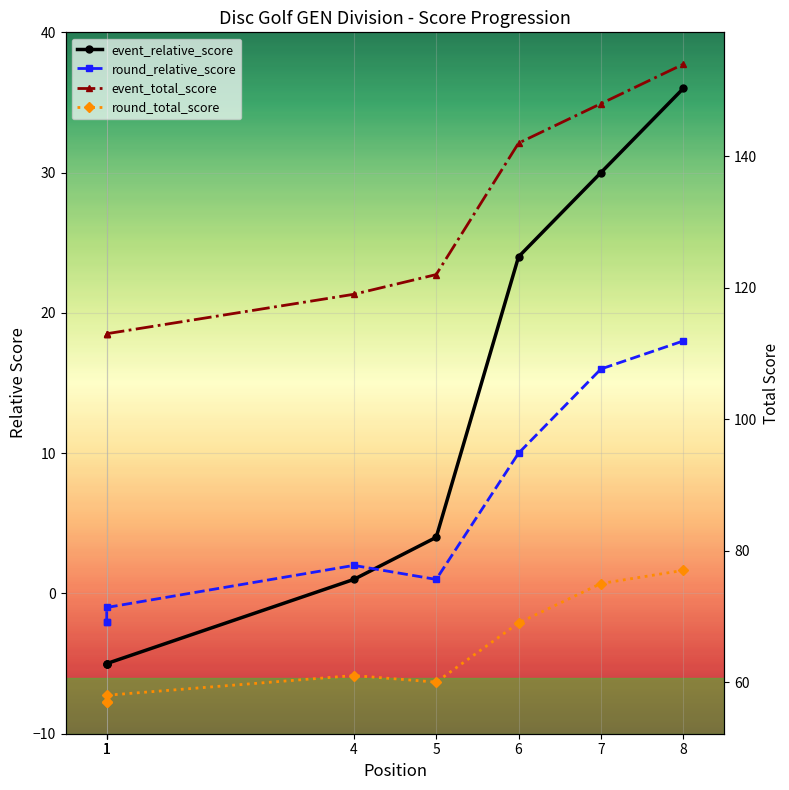

True or false: round_relative_score has a value of 1 at 5.

True